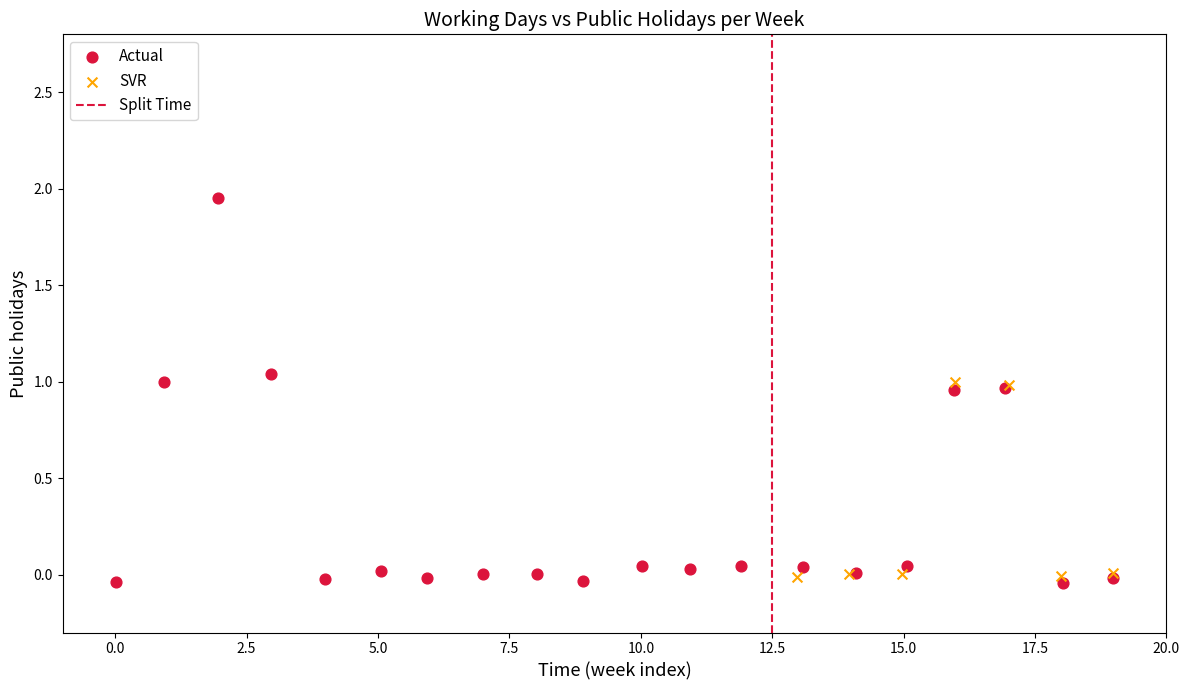

Which series has the widest spread of Y values?

Actual